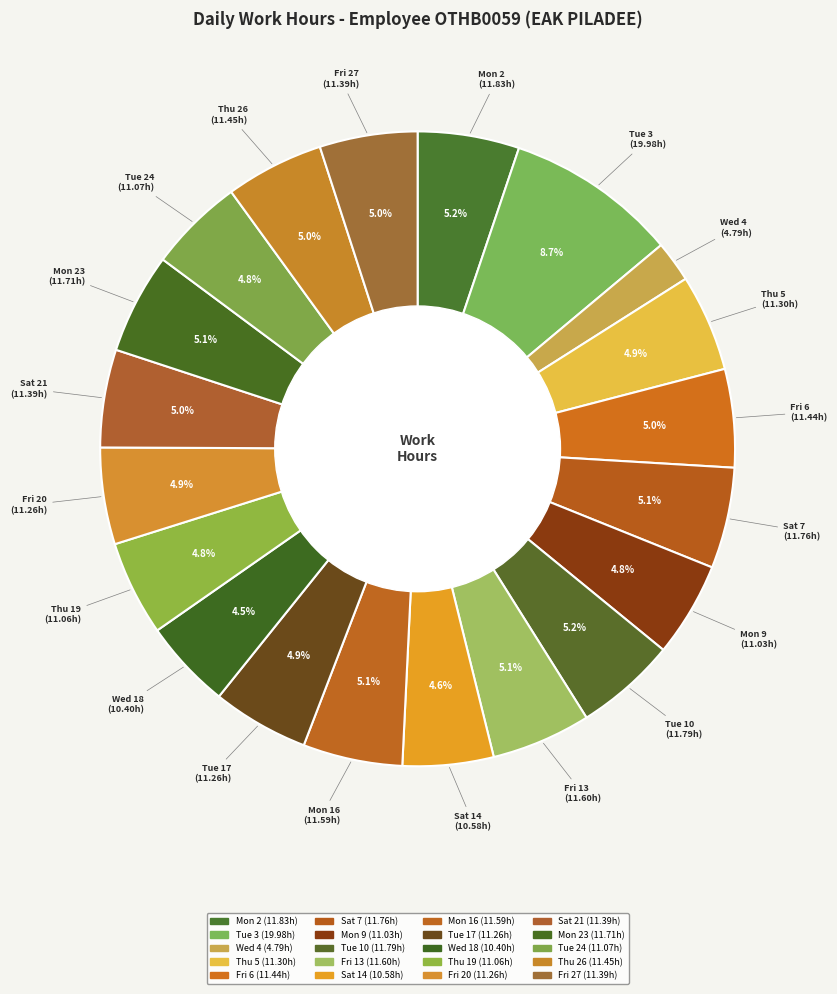

How many segments does this pie chart have?

20